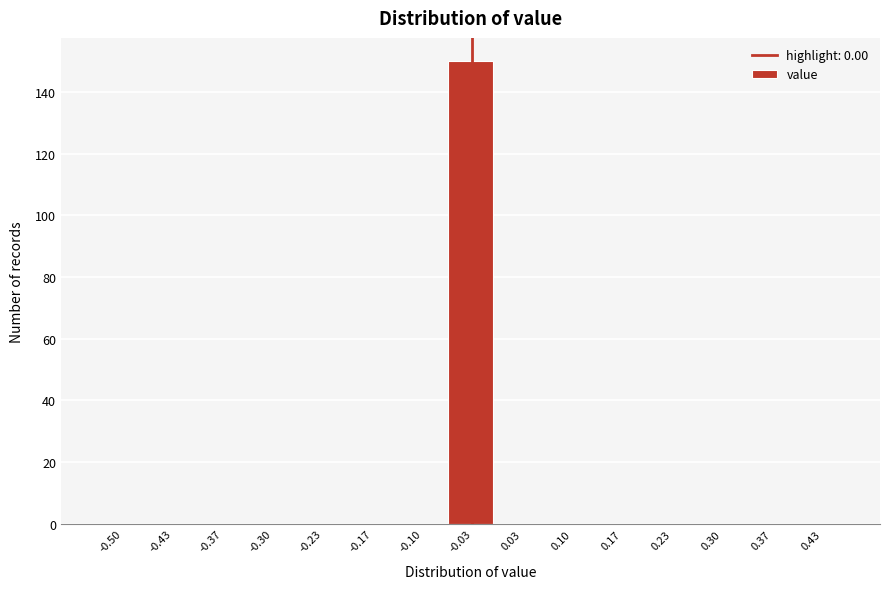

Reading left to right, extract all data points from this chart.

-0.50=0	-0.43=0	-0.37=0	-0.30=0	-0.23=0	-0.17=0	-0.10=0	-0.03=150	0.03=0	0.10=0	0.17=0	0.23=0	0.30=0	0.37=0	0.43=0